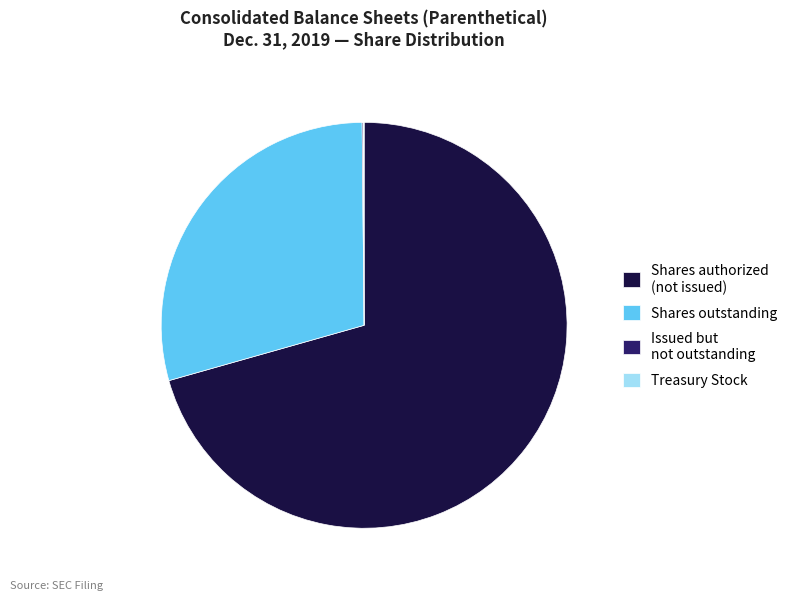

Combined, do Shares authorized (not issued) and Shares outstanding account for over 50%?

Yes